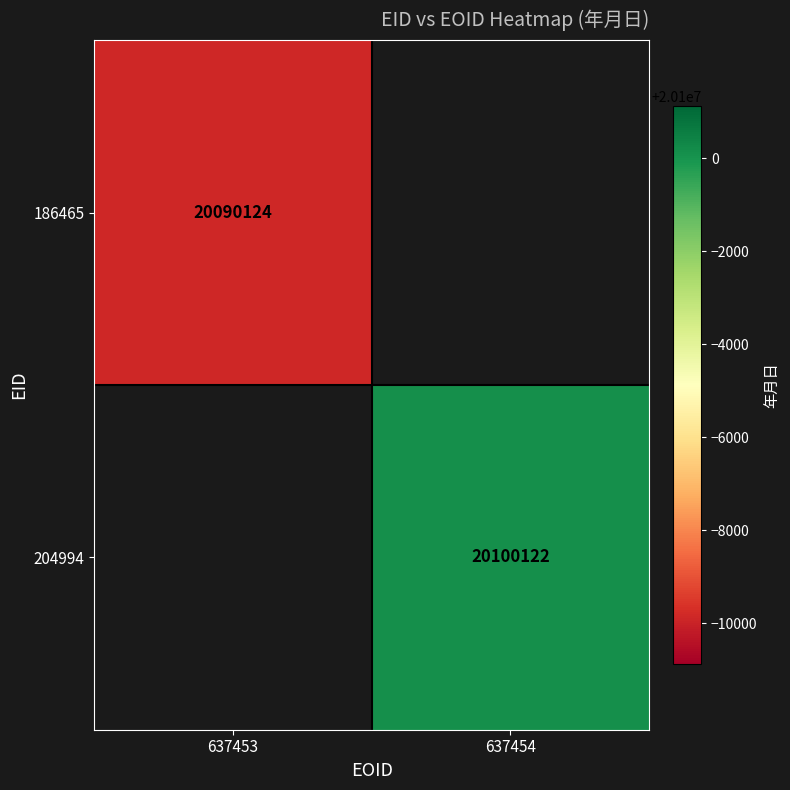

The 186465 series shows 28307625 at 637453. True or false?

False